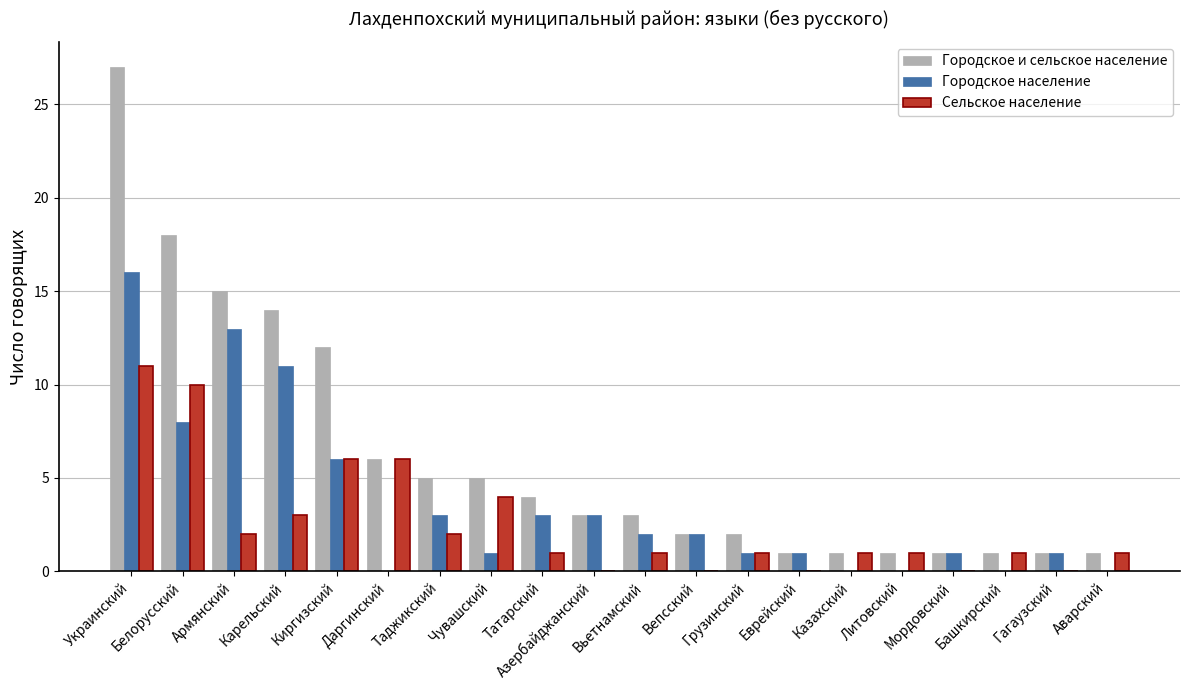

At which category does the chart reach its peak across all series?

Украинский